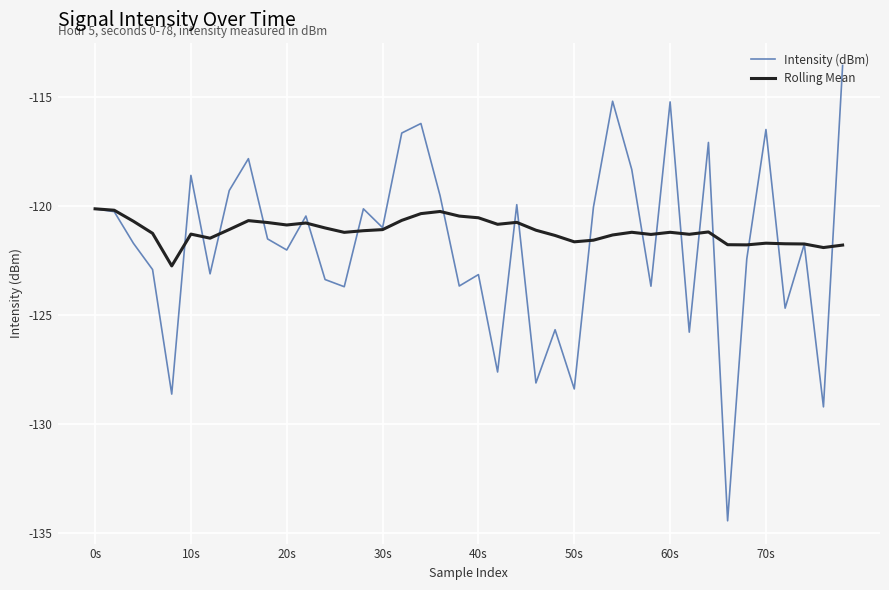

Which series has the largest range (max minus min)?

Intensity (dBm)